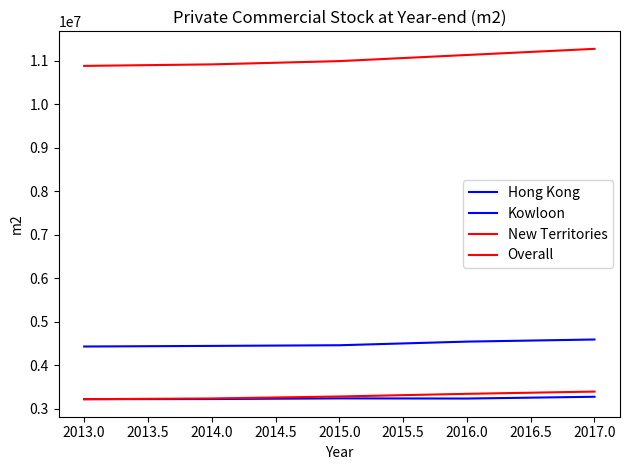

True or false: New Territories and Overall intersect in this chart.

False